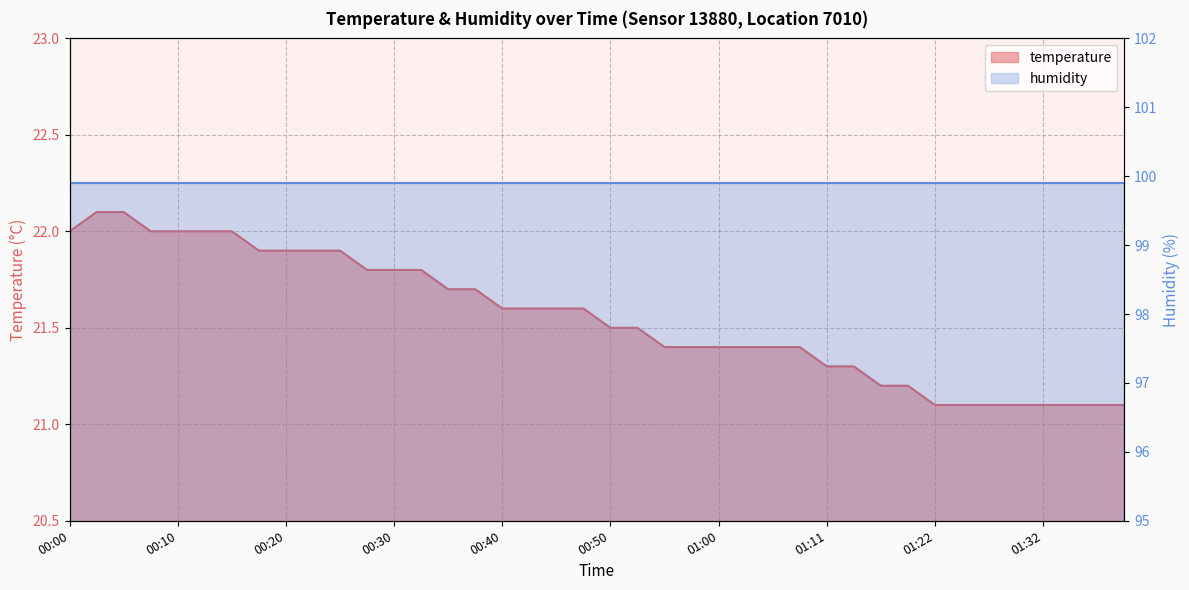

What is the change in value from 00:53 to 00:58?

-0.1